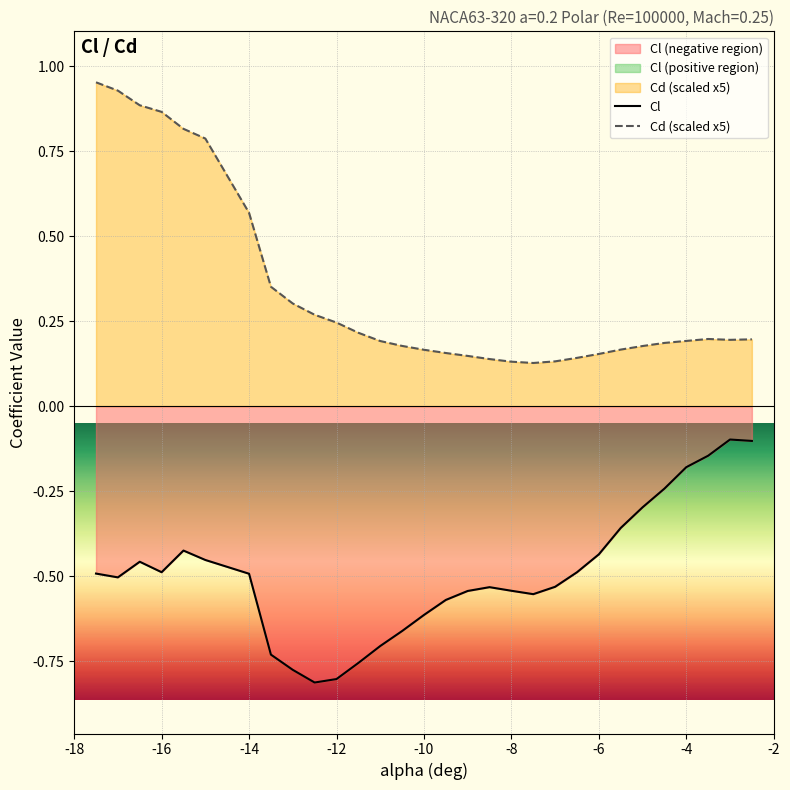

What is the maximum value for Cl?

-0.1